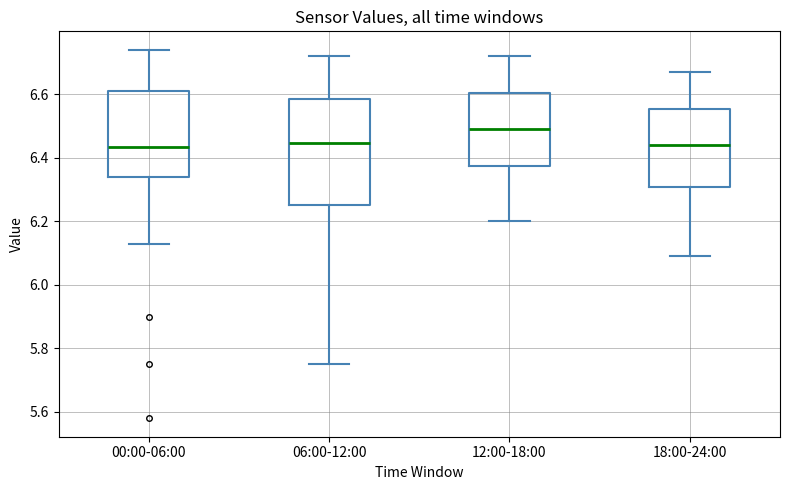

Reading left to right, read every box against the y-axis: the position of its median line, the range the box covers, and the ends of its whiskers. The values are not printed on the chart, so give them approximately, as read against the axis.

00:00-06:00: median 6.44, box 6.34 to 6.62, whiskers 6.14 to 6.74
06:00-12:00: median 6.44, box 6.26 to 6.58, whiskers 5.76 to 6.72
12:00-18:00: median 6.50, box 6.38 to 6.60, whiskers 6.20 to 6.72
18:00-24:00: median 6.44, box 6.30 to 6.56, whiskers 6.10 to 6.68